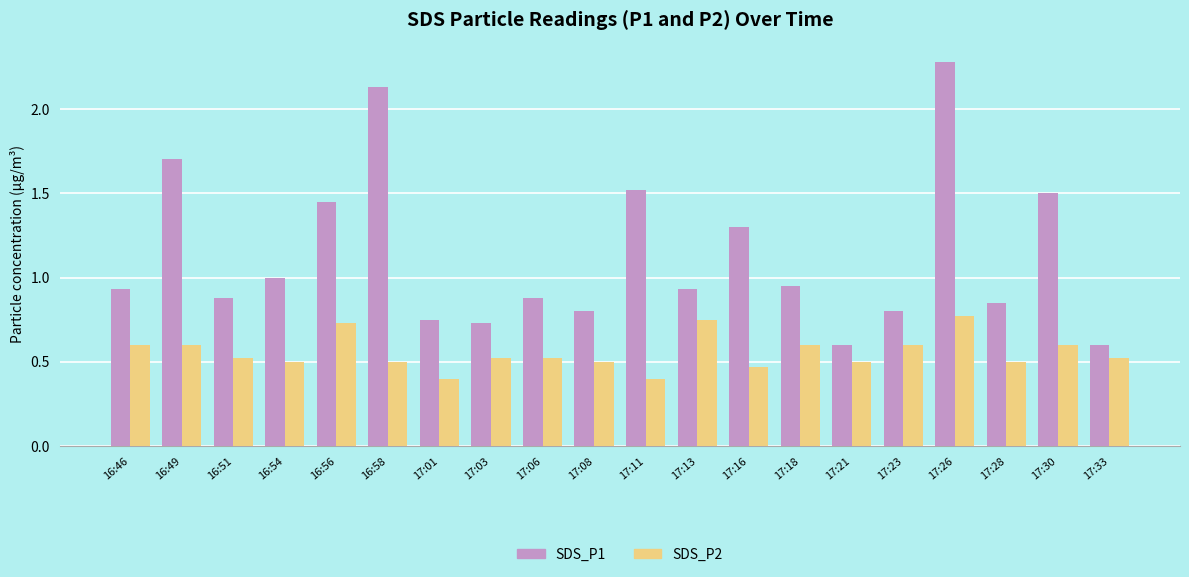

What is the difference between the SDS_P2 values at 17:18 and 16:56?

0.1